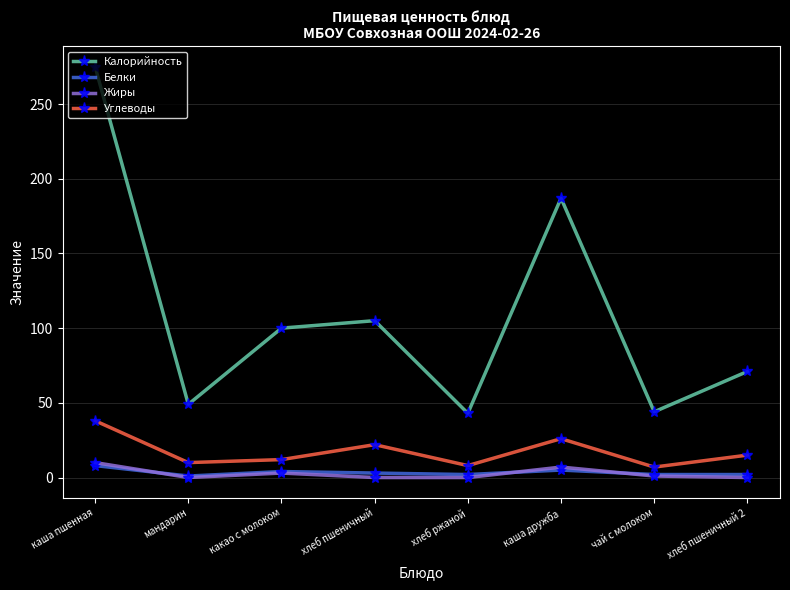

Which series has the largest total across all categories?

Калорийность